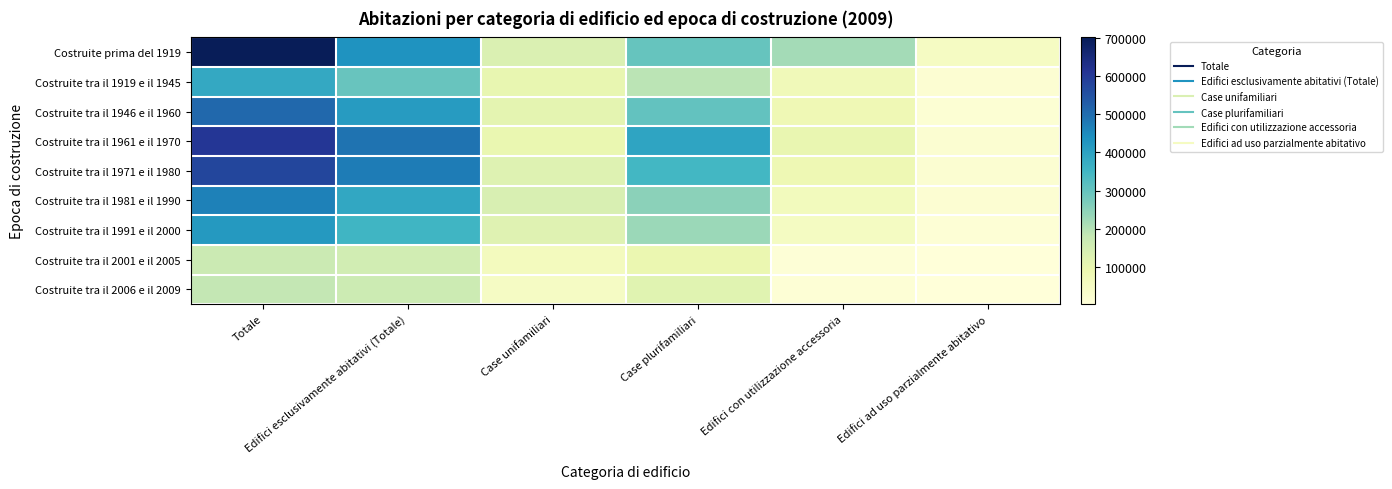

How many categories are shown in the chart?

6